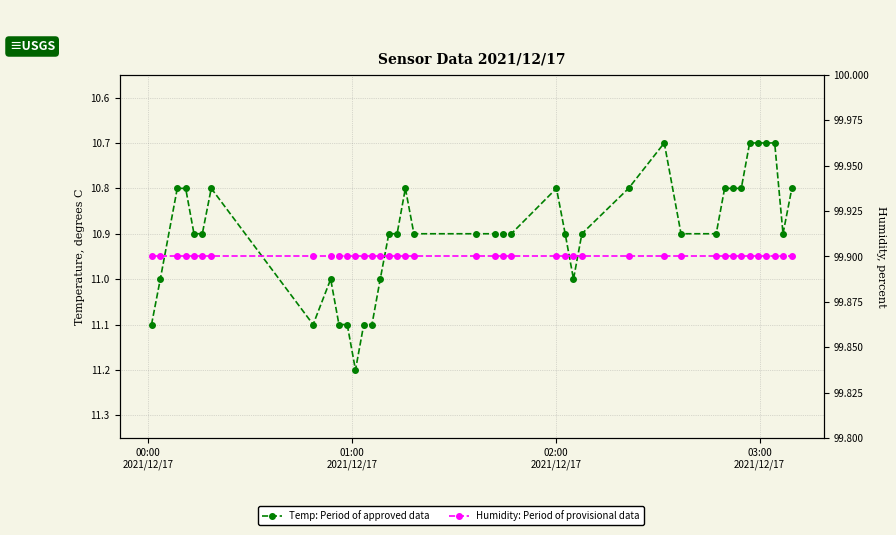

True or false: Temp (approved) and Humidity (provisional) cross at least once.

False